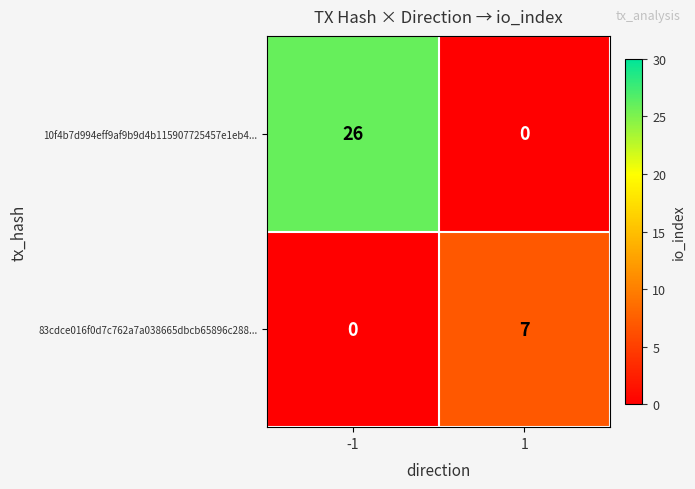

At which category is the sum across all series the highest?

-1